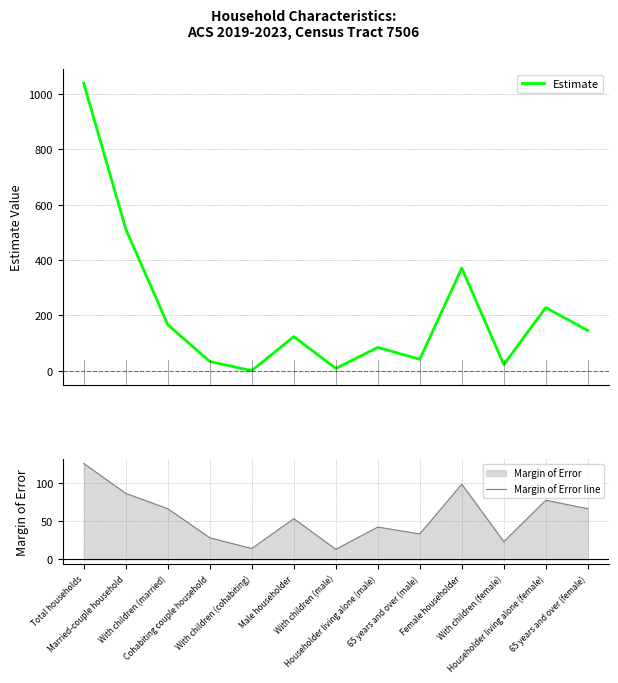

How many interior local valleys does the Estimate series have?

4